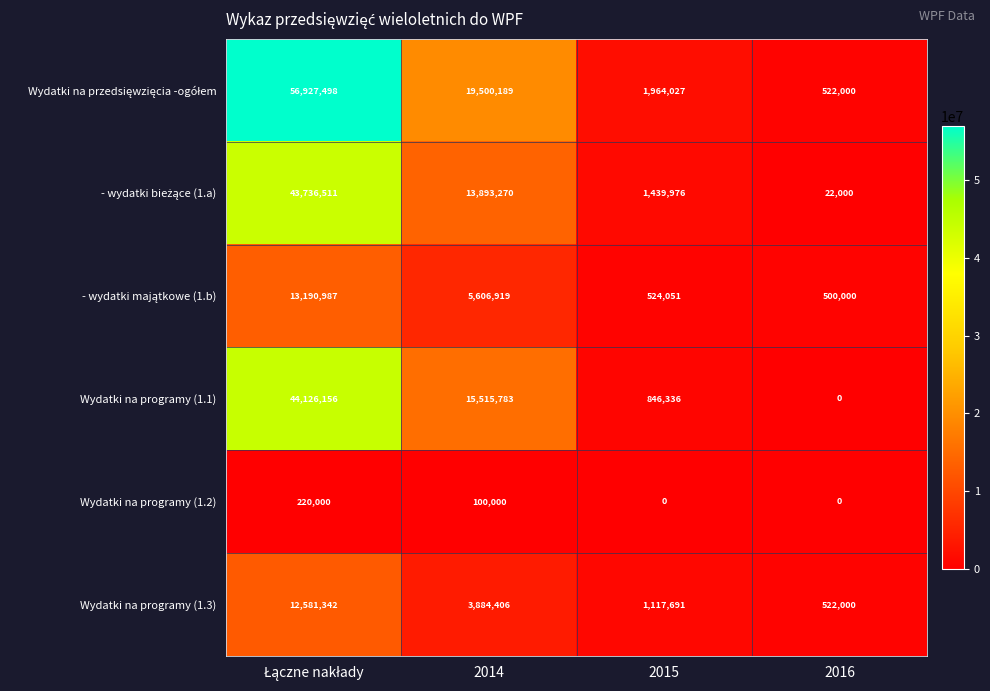

What is the spread (max minus min) of values at 2014?

19400189